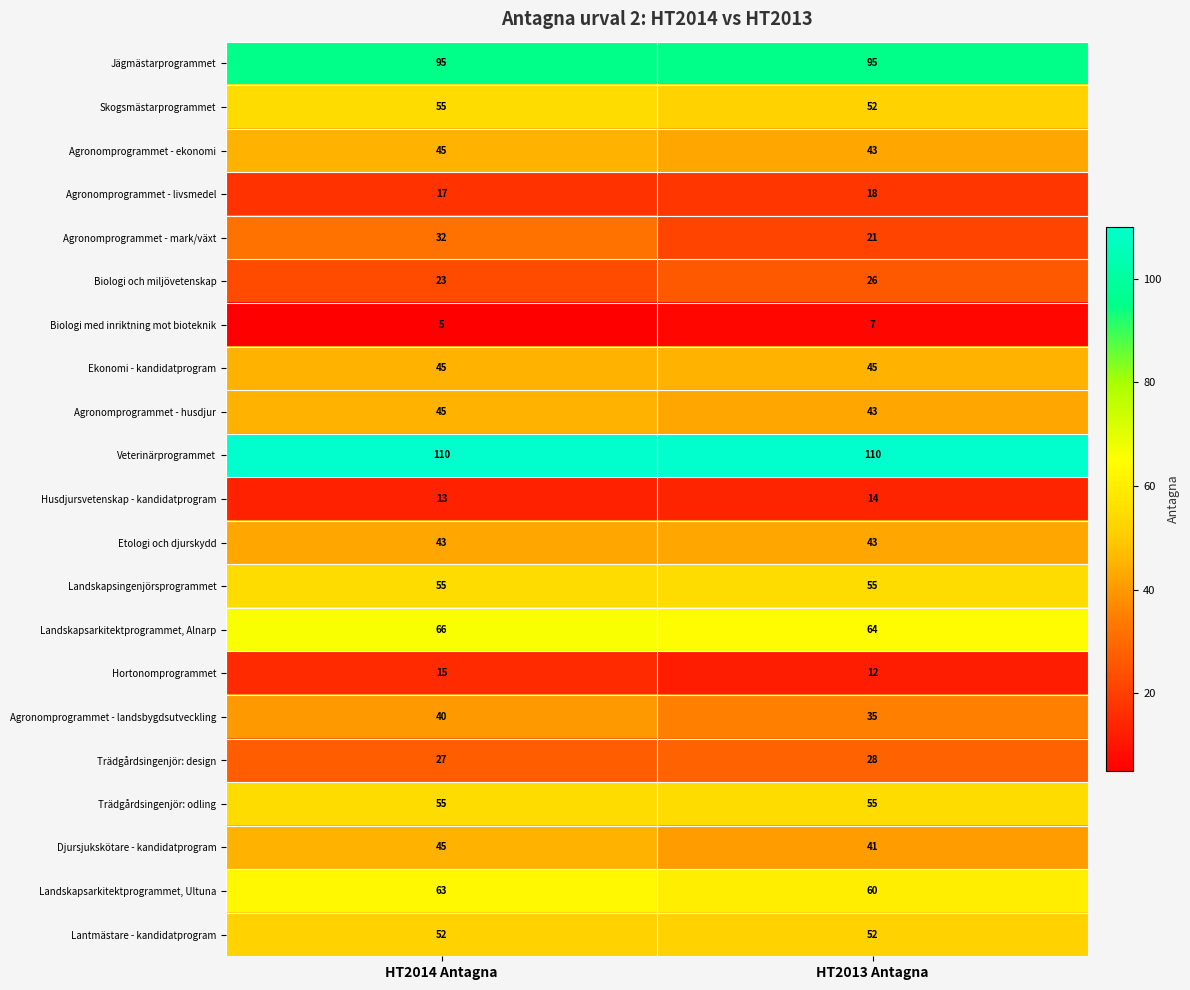

True or false: Biologi och miljövetenskap has a value of 26 at HT2013 Antagna.

True